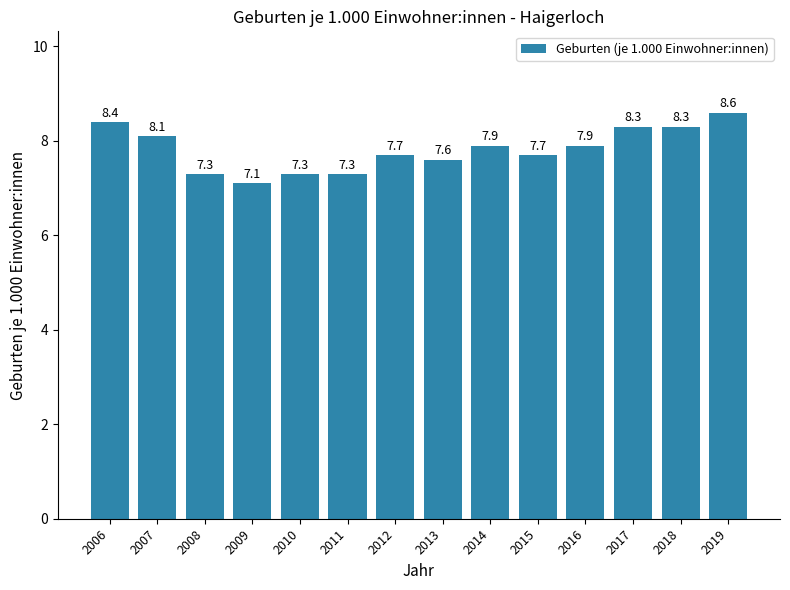

How many distinct data groups are displayed?

1